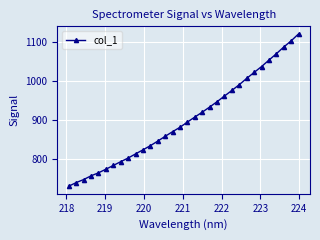

What is the value of the 18th point from the left?

907.9